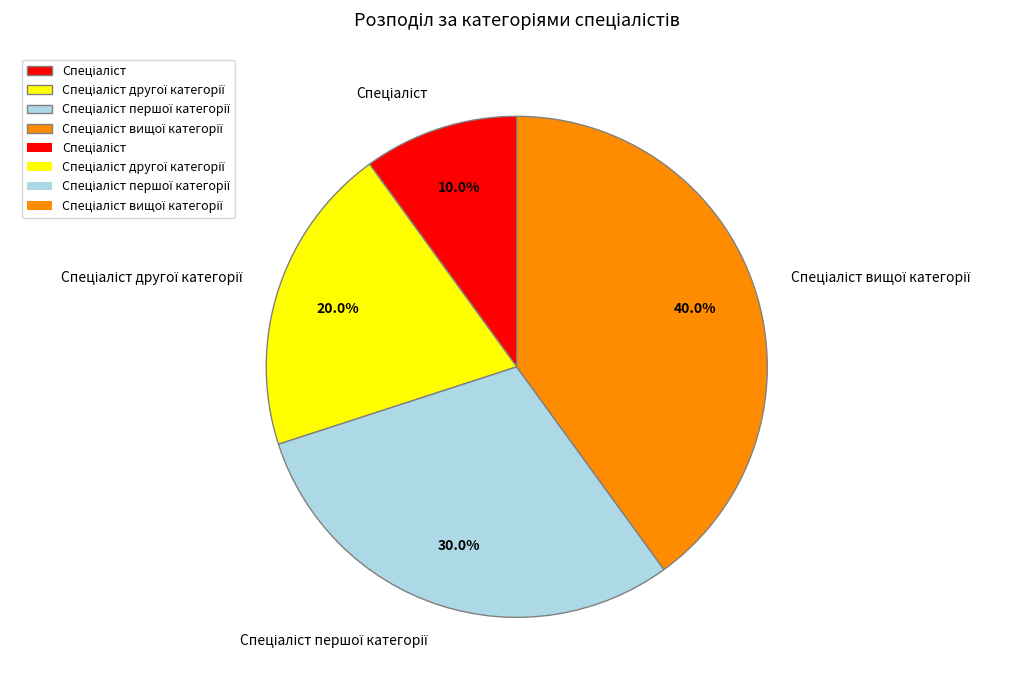

Count the number of slices in the pie.

4